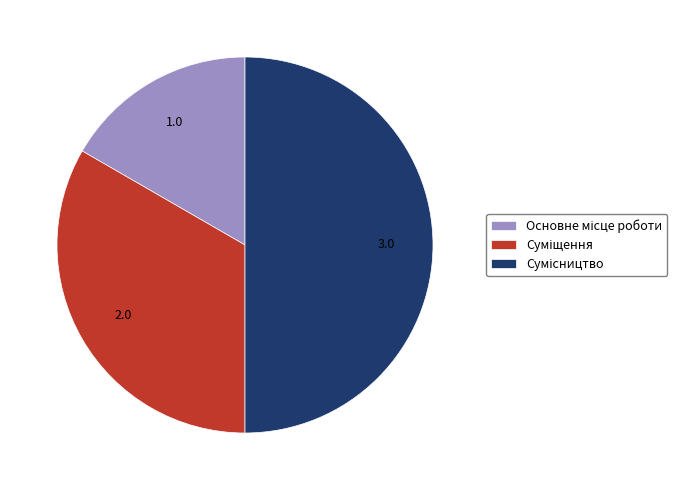

To the nearest percent, what portion does Сумісництво represent?

50%